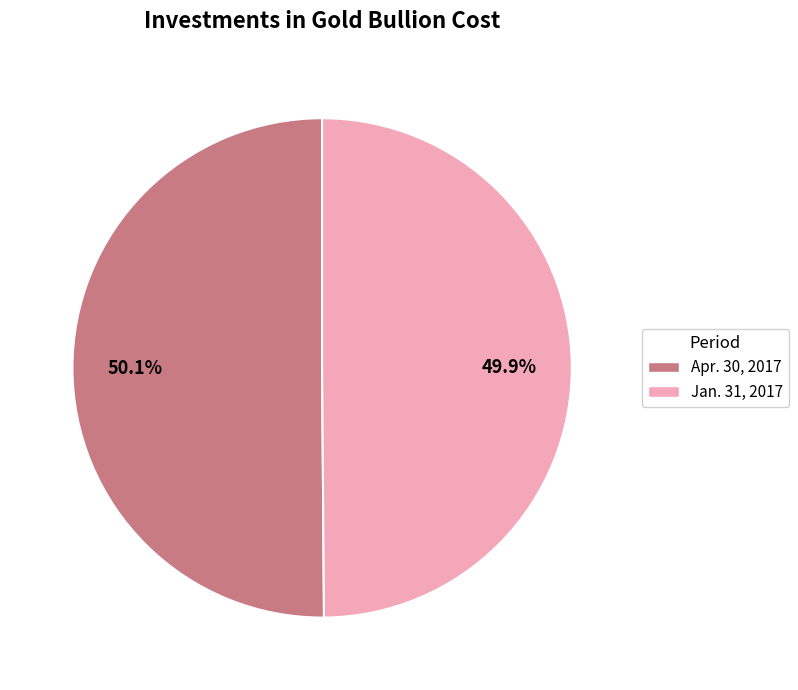

Count the number of slices in the pie.

2